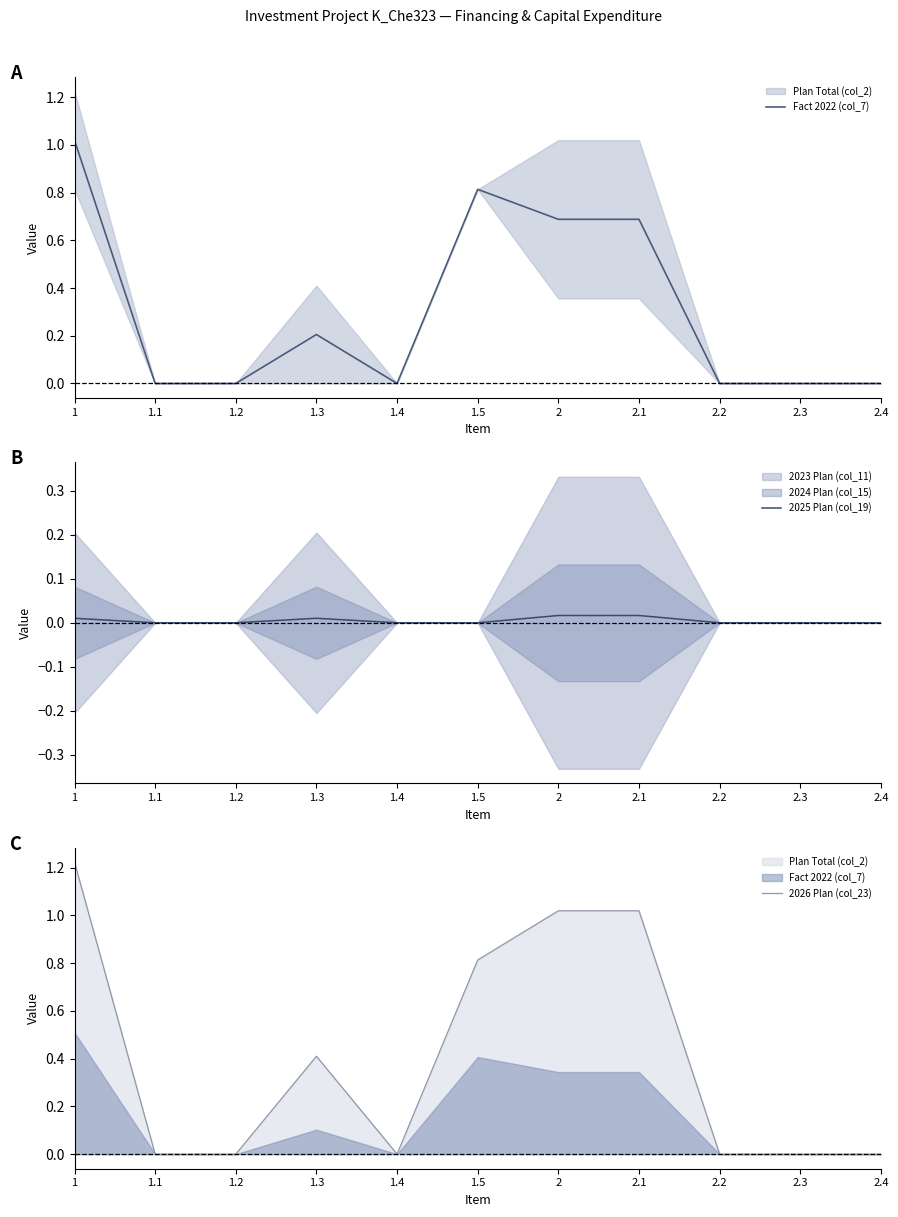

Is it true that 2026 Plan (col_23) equals 0.0 at 2.2?

True